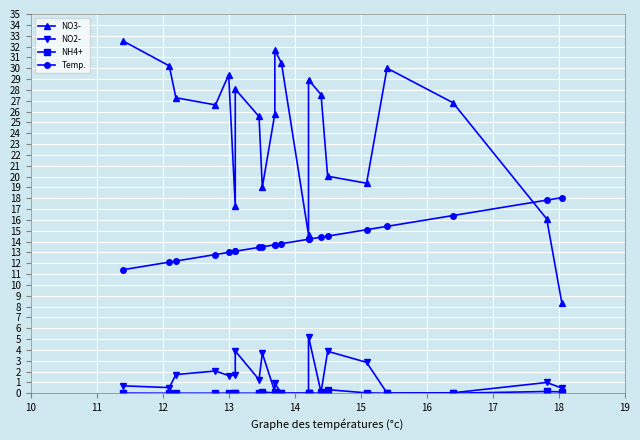

How many interior local valleys does the NO2- series have?

7